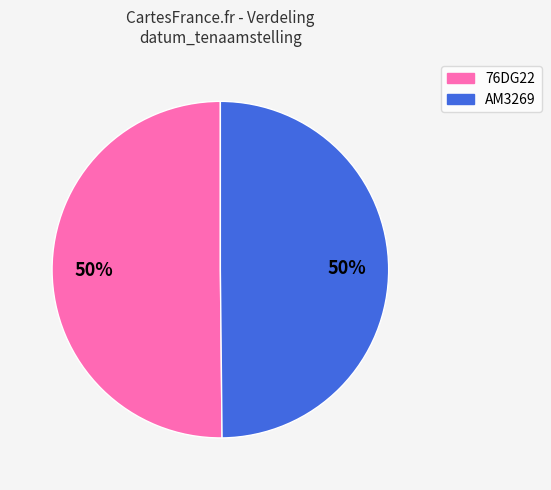

How many segments does this pie chart have?

2